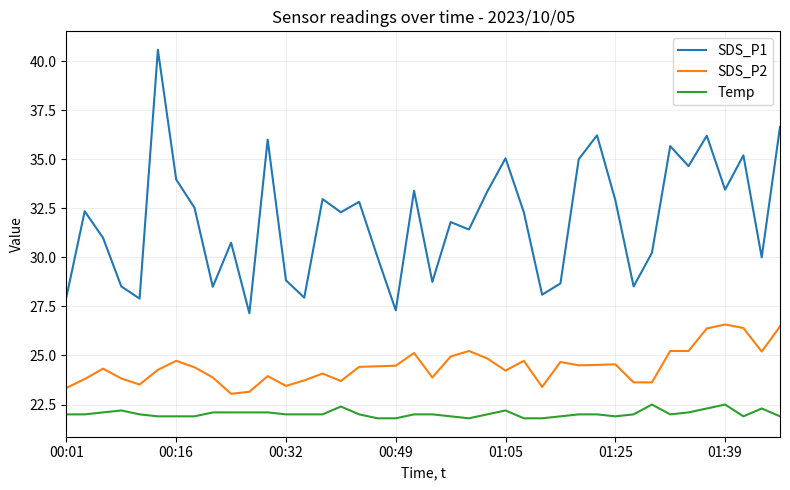

True or false: SDS_P1 and Temp cross at least once.

False